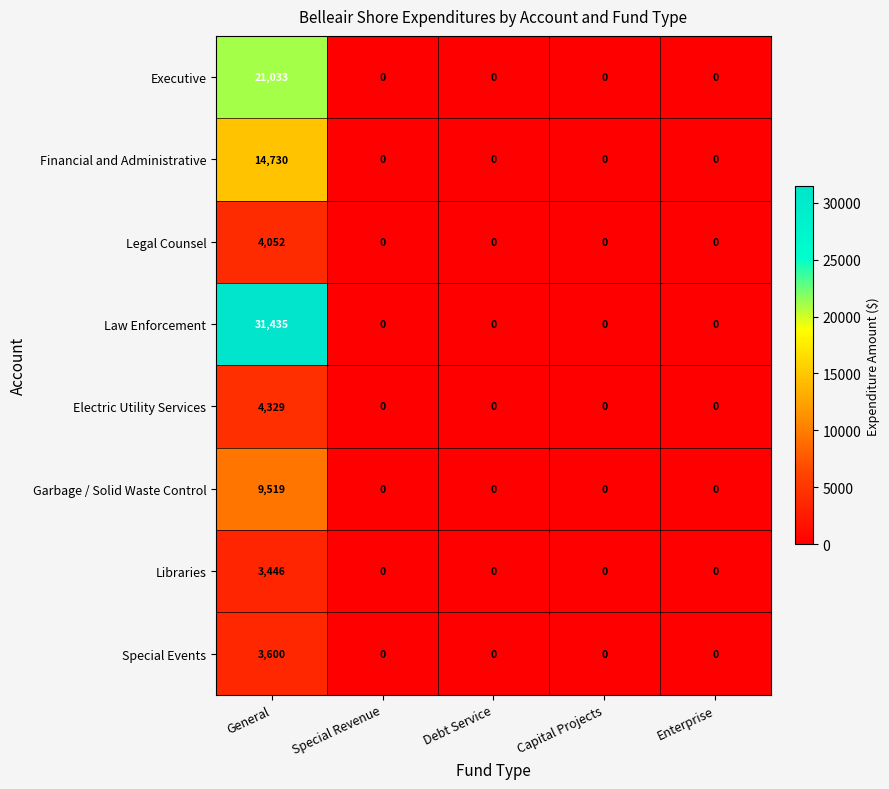

Rank the series by their maximum value, from highest to lowest.

Law Enforcement, Executive, Financial and Administrative, Garbage / Solid Waste Control, Electric Utility Services, Legal Counsel, Special Events, Libraries